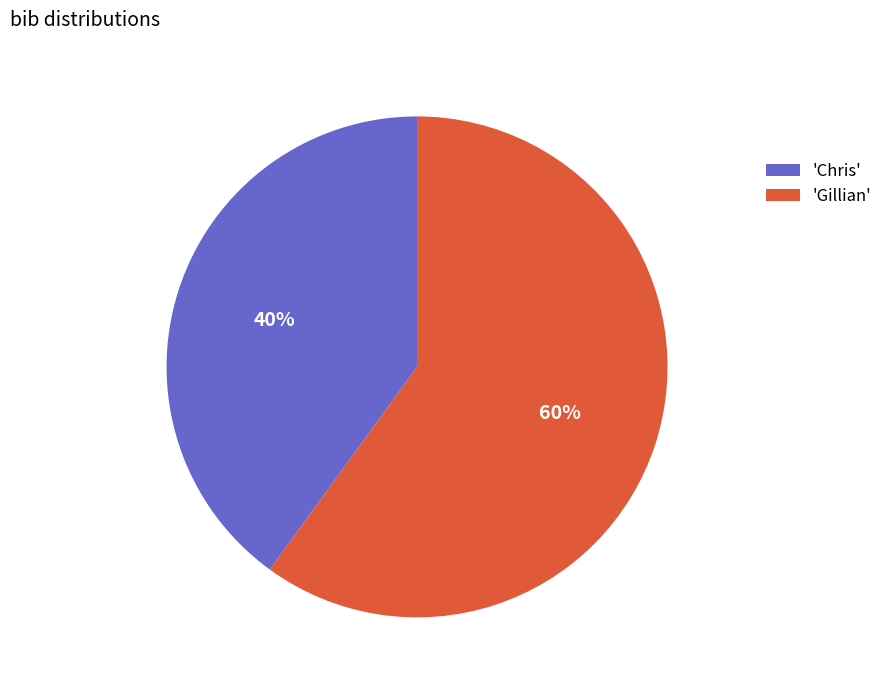

Is it true that 'Gillian' is 55% of the pie?

False